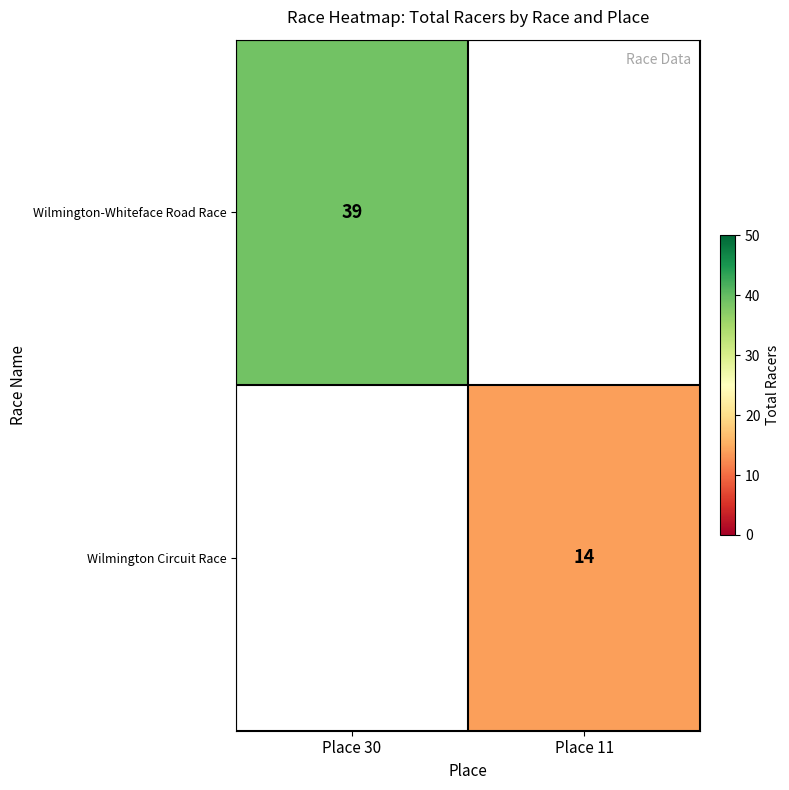

The Wilmington-Whiteface Road Race series shows 39 at Place 30. True or false?

True